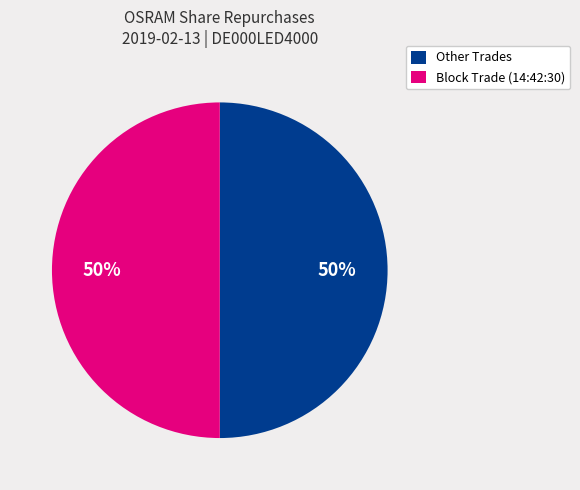

To the nearest percent, what is the combined percentage of Other Trades and Block Trade (14:42:30)?

100%